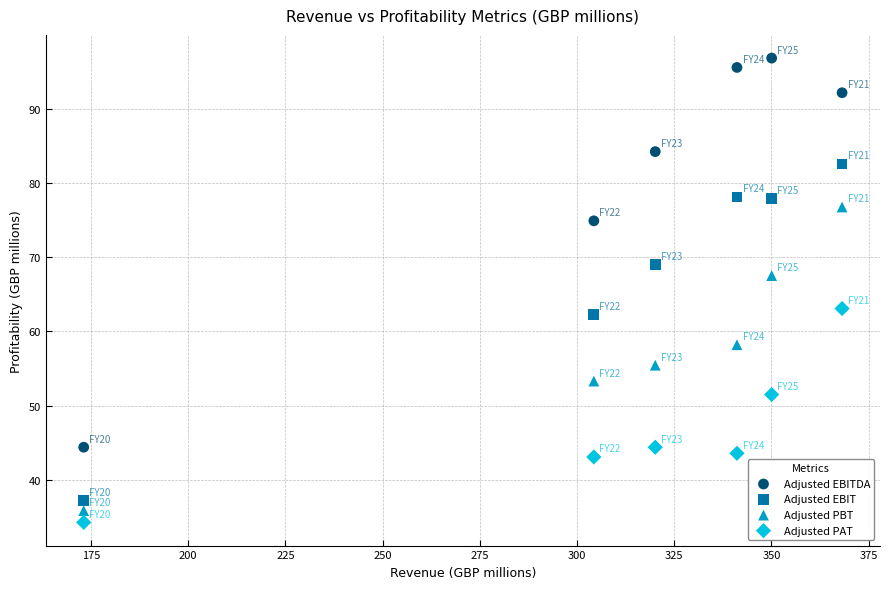

Which series has the widest spread of Y values?

Adjusted EBITDA